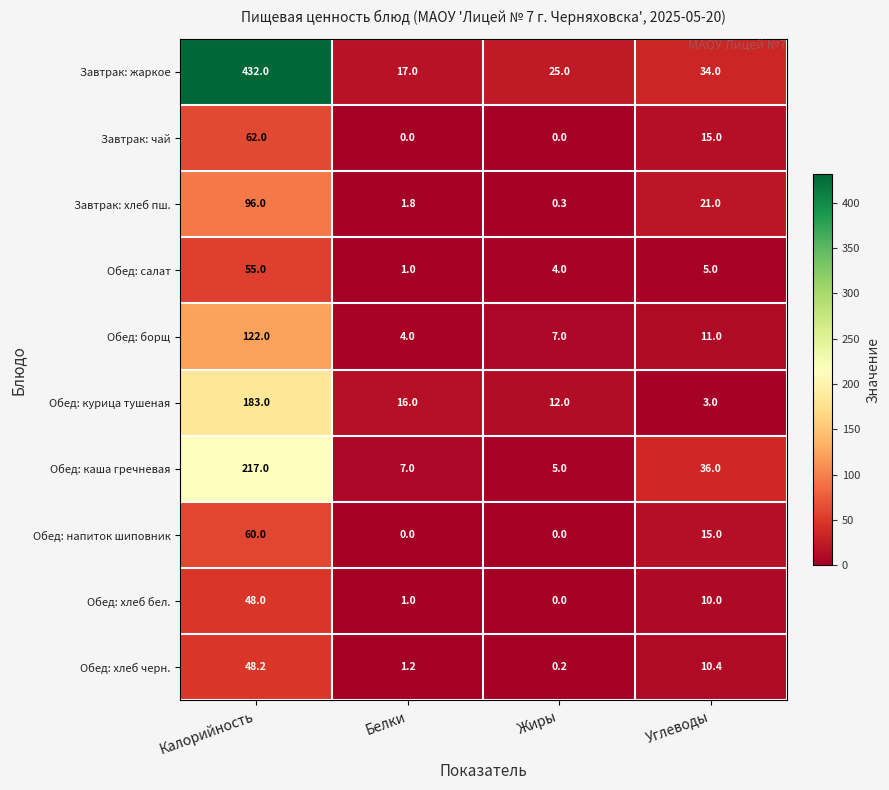

At which label does Обед: хлеб черн. first exceed 10?

Калорийность